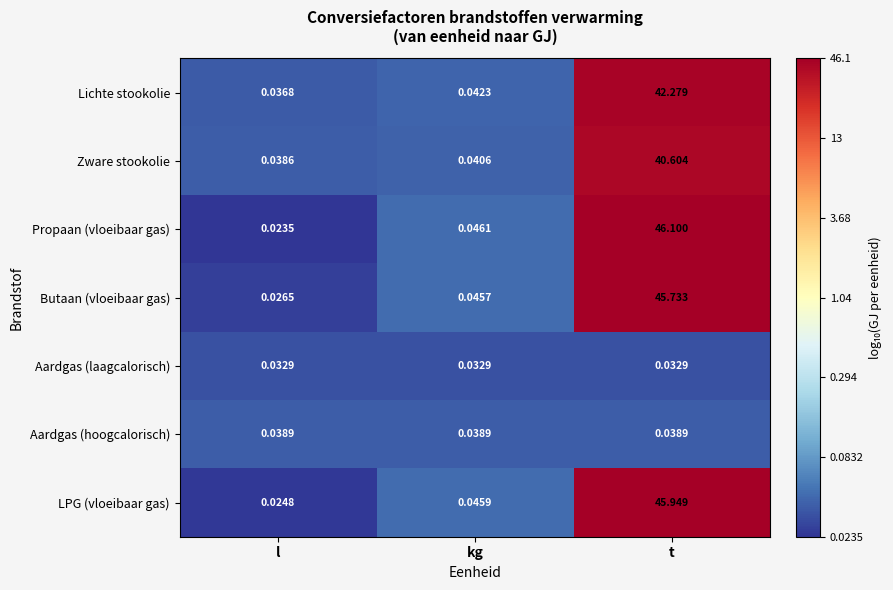

At which label does LPG (vloeibaar gas) reach its peak?

t